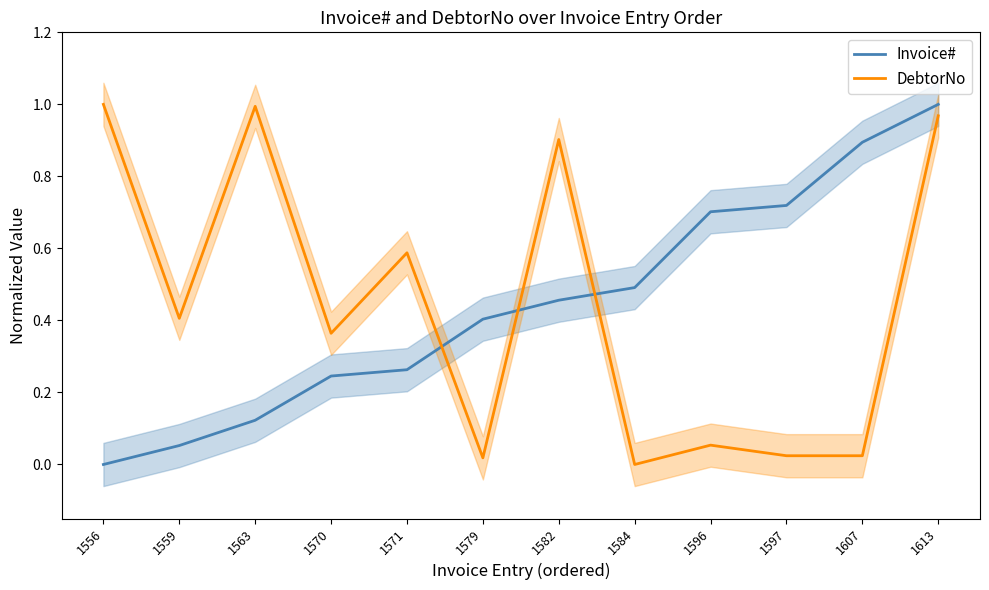

At which category is the sum across all series the highest?

1613